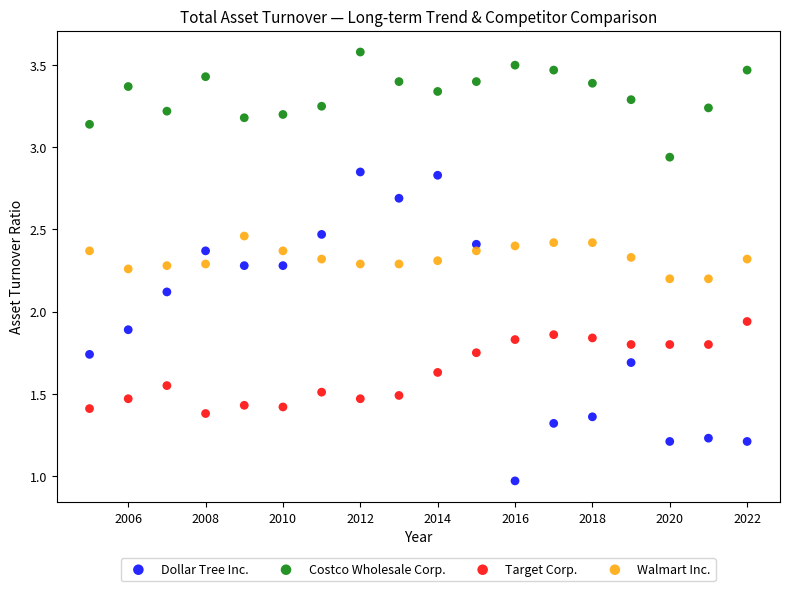

Across all data points, what is the range of X values (max minus min)?

17.0